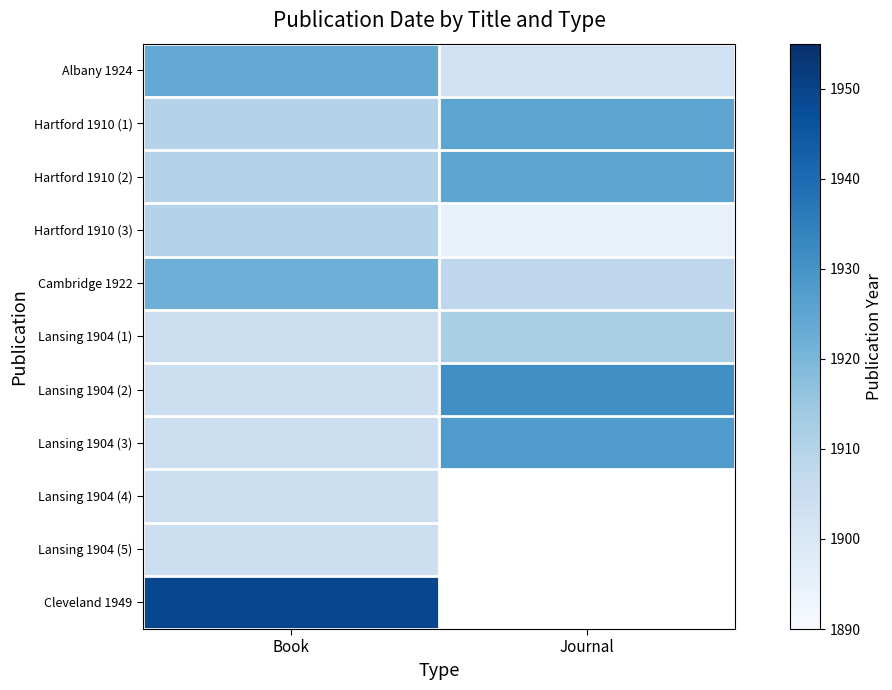

How many values in Lansing 1904 (5) are above zero?

1